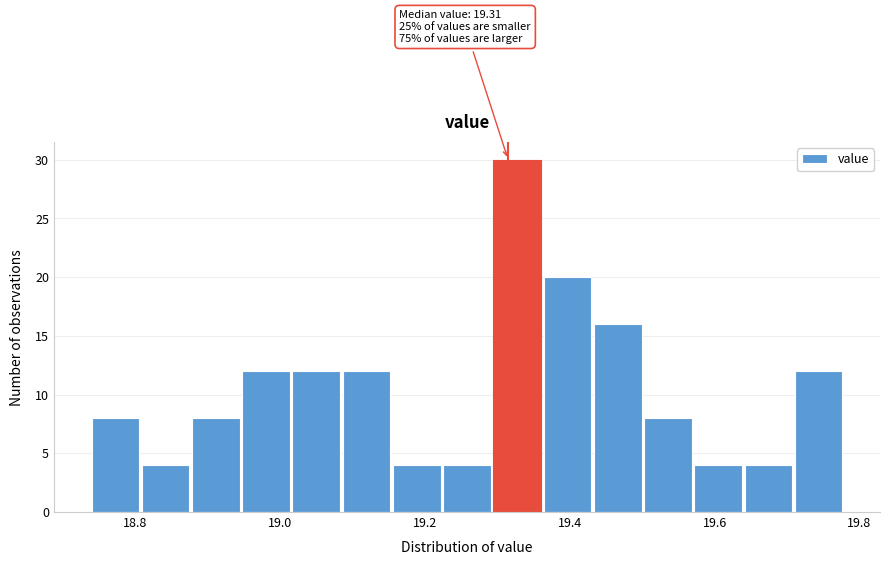

Read against the x-axis, roughly where is the centre of the tallest bar?

19.32